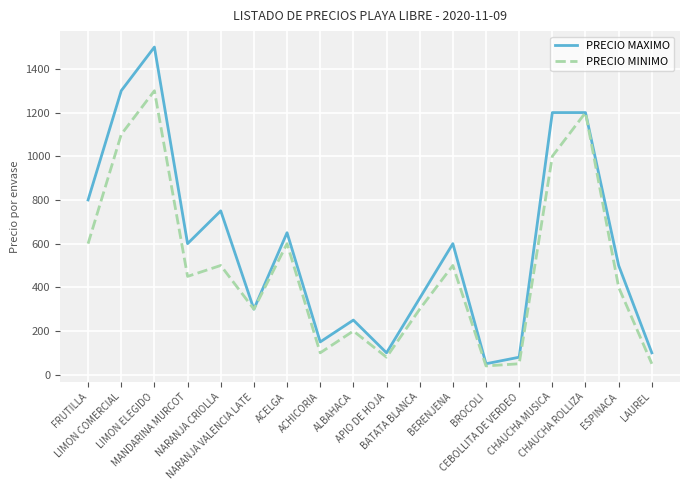

What is the maximum value shown in the chart?

1500